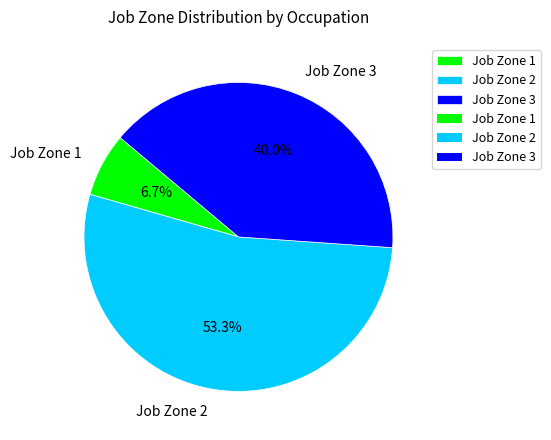

Between Job Zone 1 and Job Zone 3, which is larger?

Job Zone 3